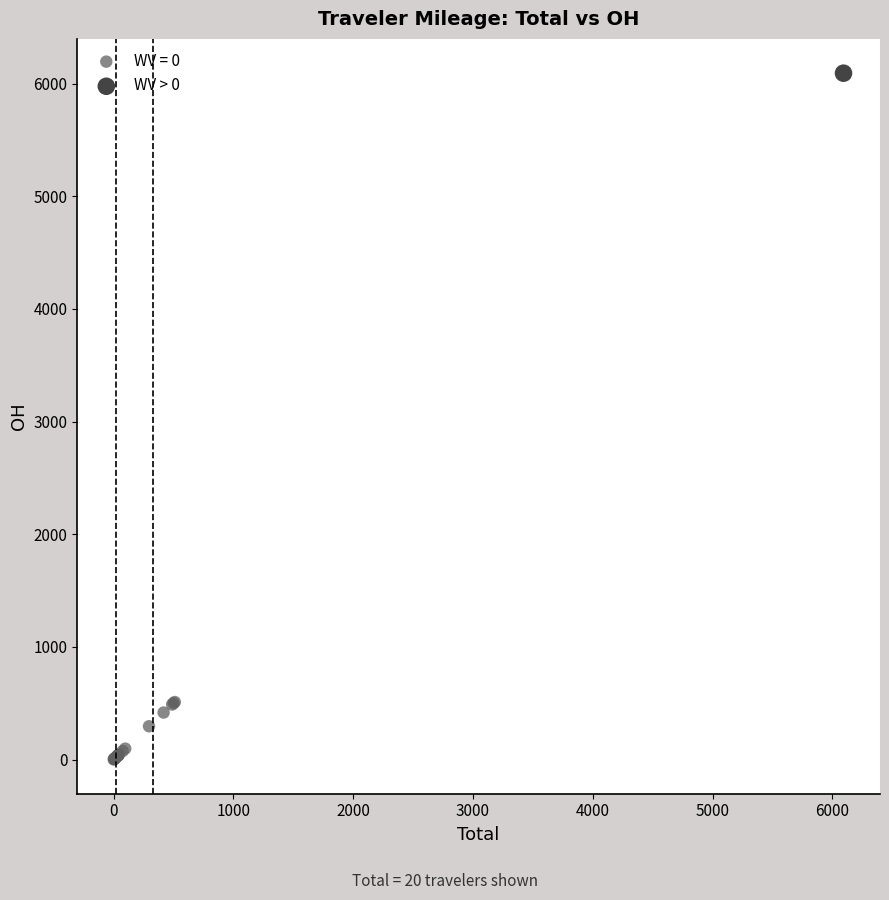

Which series reaches the maximum Y coordinate?

WV > 0